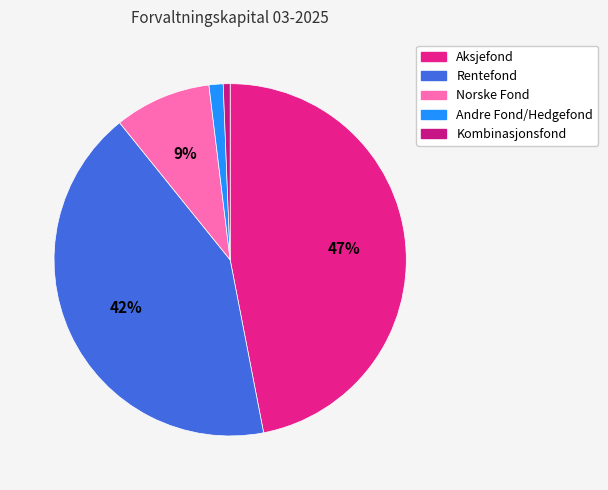

How many segments does this pie chart have?

5